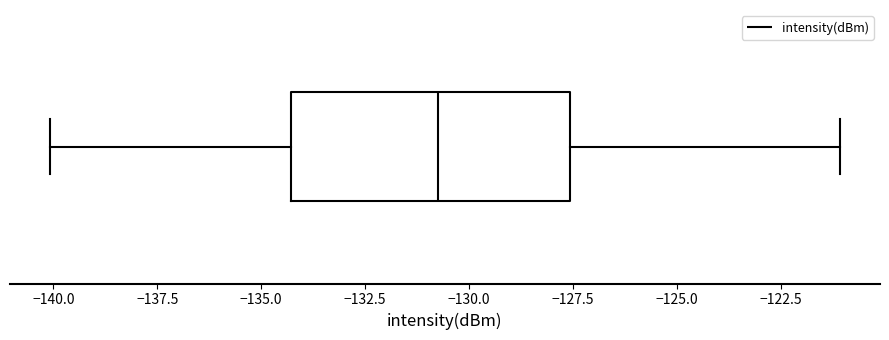

Where does the median line of the box sit on the x-axis? The values are not printed on the chart, so give them approximately, as read against the axis.

-130.5